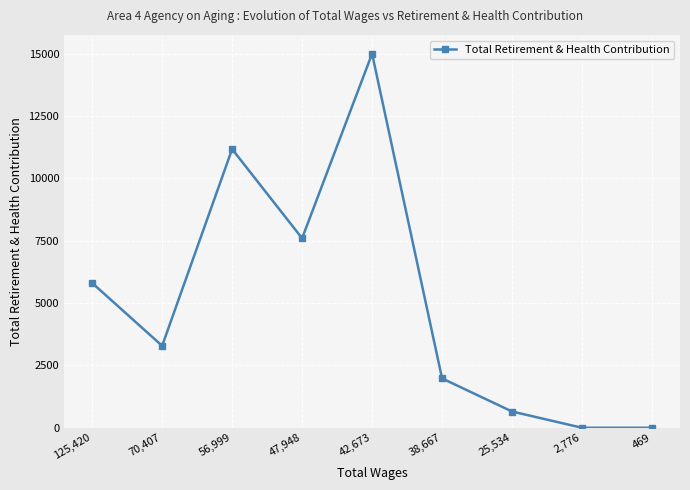

Where is the first local maximum?

56,999